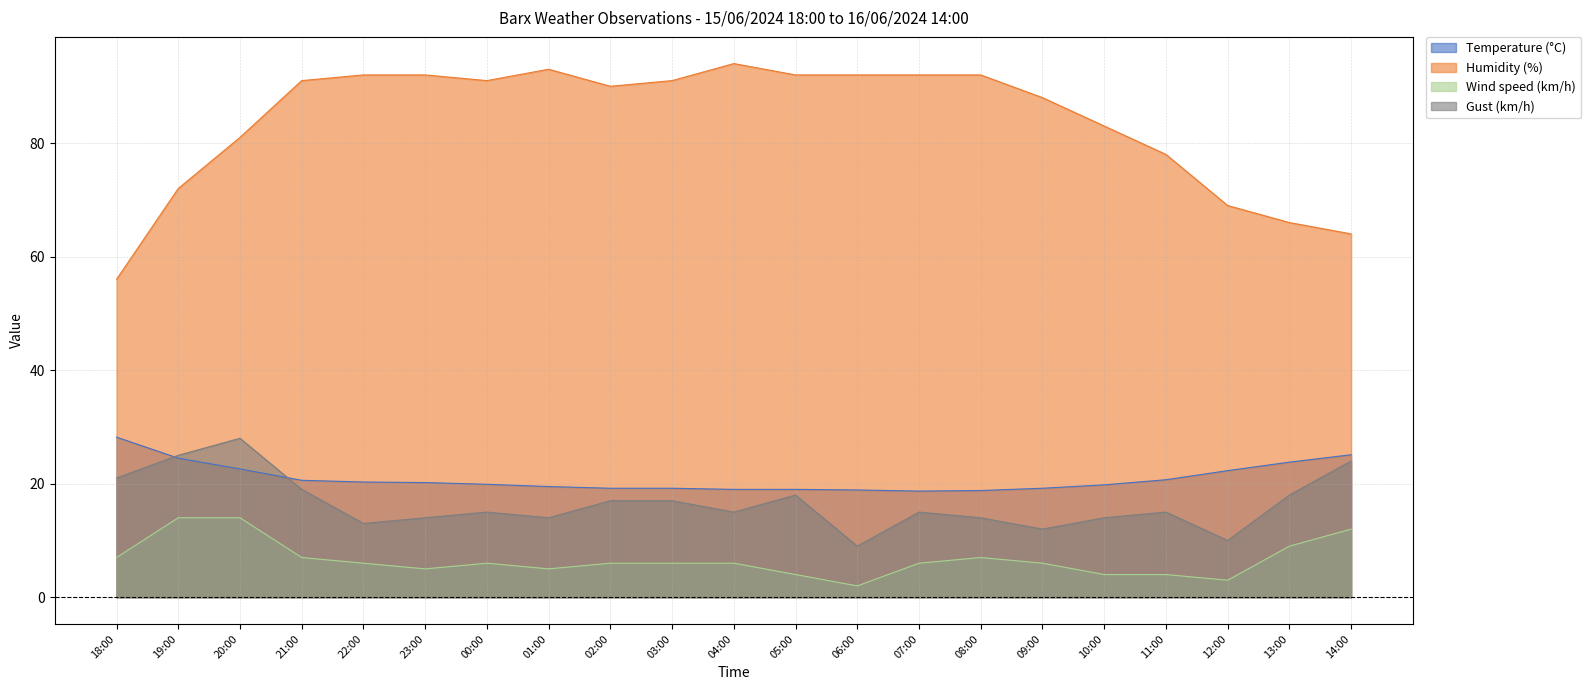

List the series in order of their peak value, highest first.

Humidity (%), Temperature (°C), Gust (km/h), Wind speed (km/h)